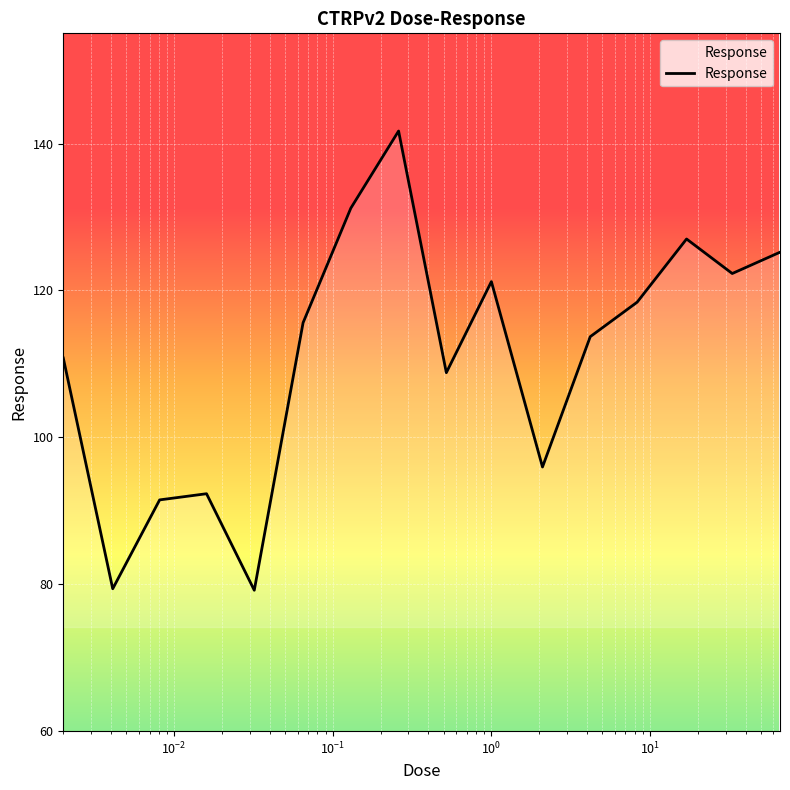

What is the minimum value shown in the chart?

79.2